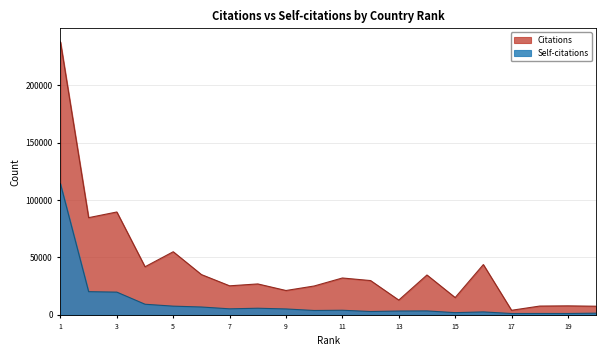

True or false: Self-citations and Citations cross at least once.

False